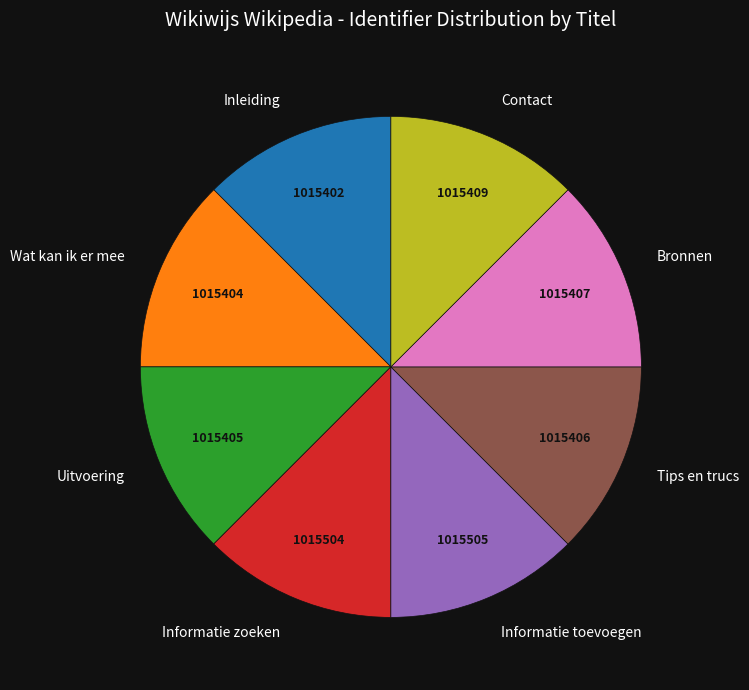

Do Wat kan ik er mee and Bronnen together represent more than half of the pie?

No